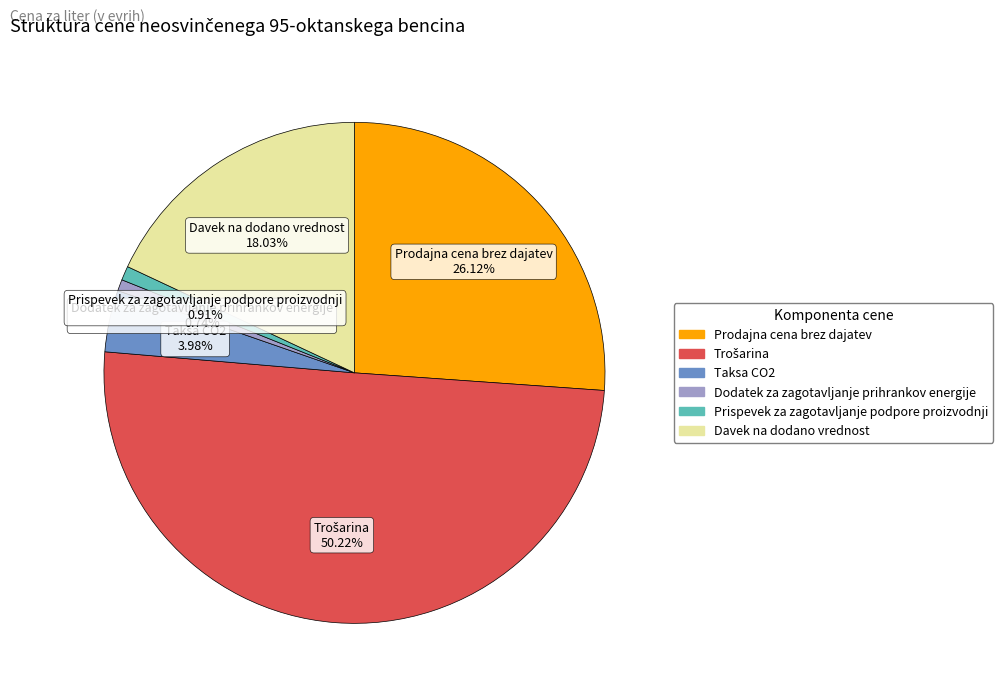

Which has a higher value, Davek na dodano vrednost 18.03% or Prodajna cena brez dajatev 26.12%?

Prodajna cena brez dajatev 26.12%